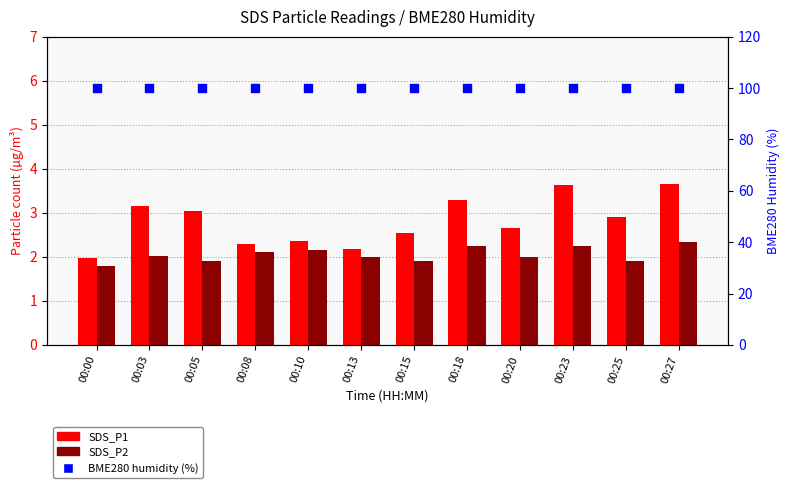

Which series has the widest spread of Y values?

SDS_P1